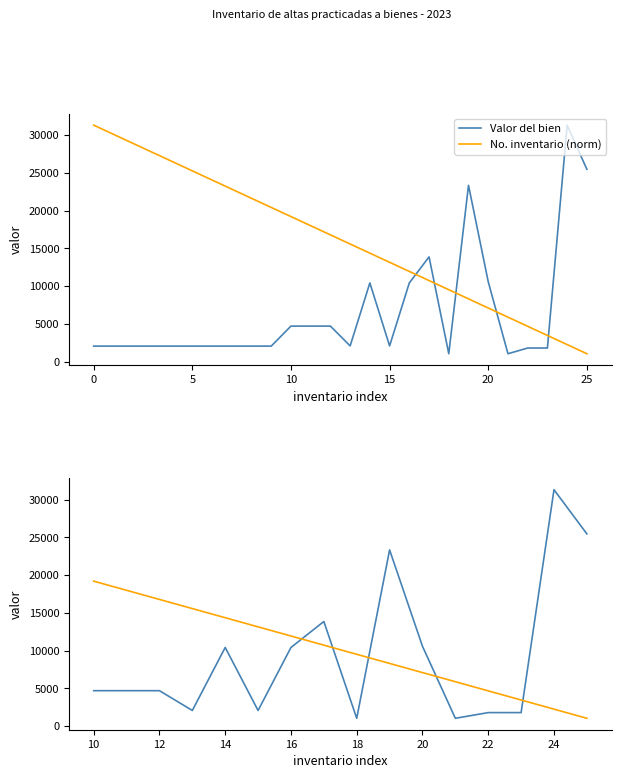

Which series has the largest total across all categories?

No. inventario (norm)